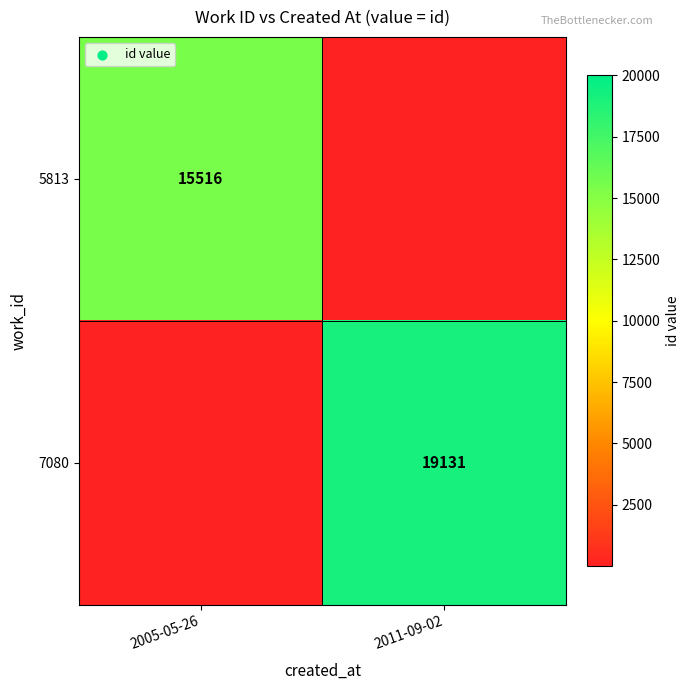

True or false: 5813 has a value of 15516 at 2005-05-26.

True